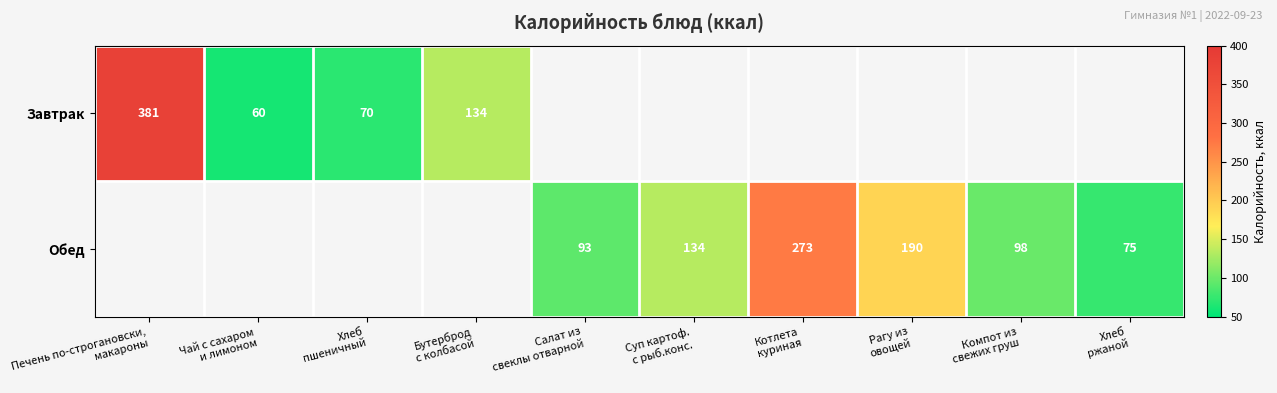

How many values in Завтрак are above zero?

4